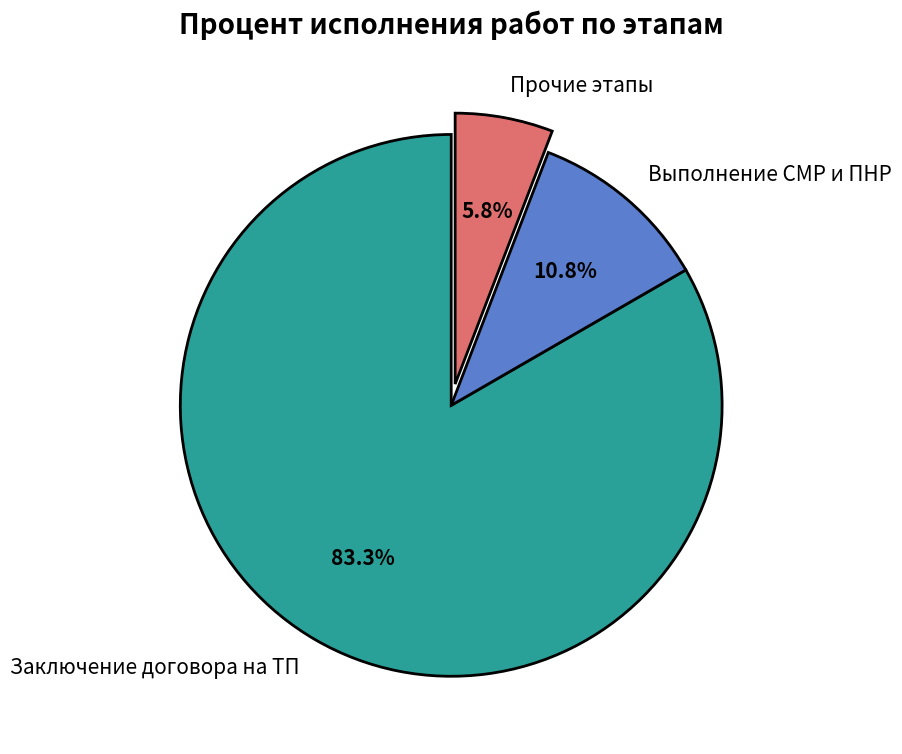

Which category has the biggest portion of the pie?

Заключение договора на ТП